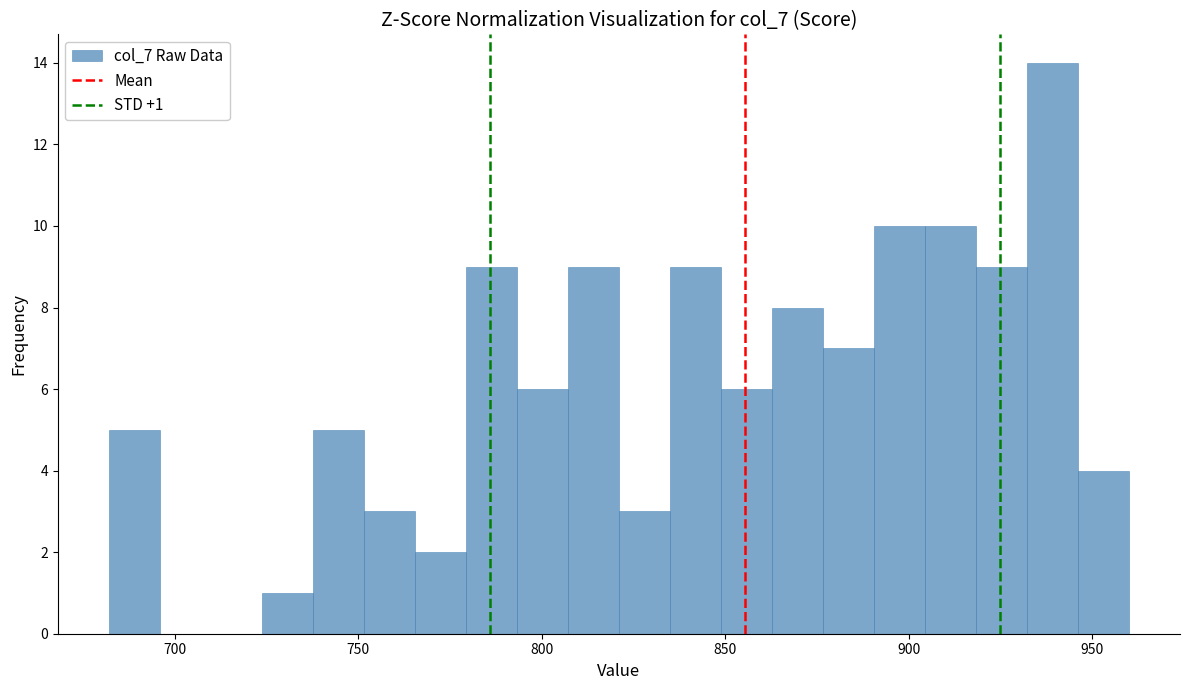

Read against the x-axis, roughly where is the centre of the tallest bar?

940